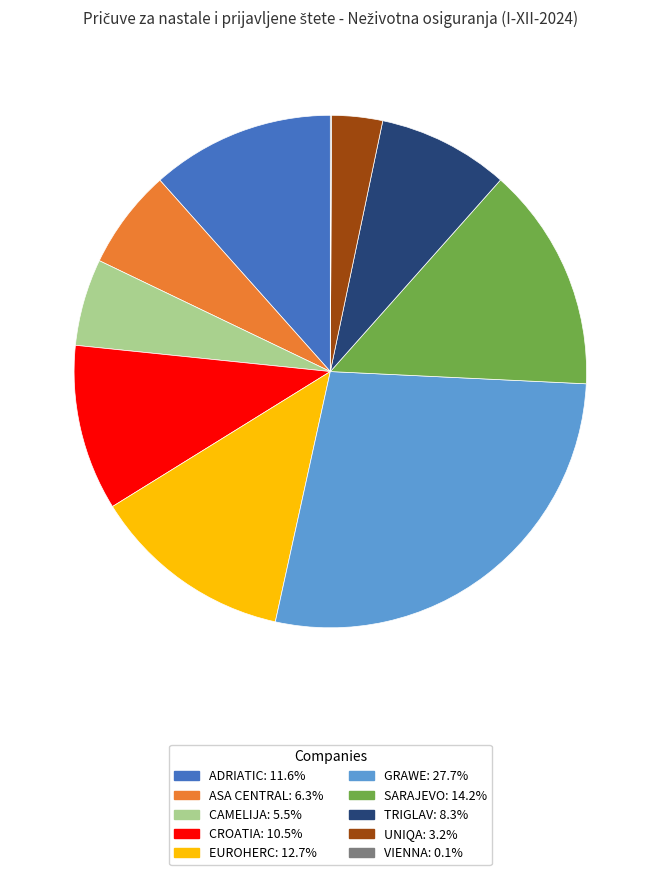

Is EUROHERC the majority of the pie?

No